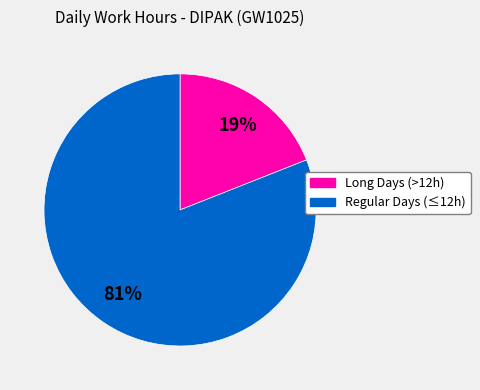

Does any single category account for the majority?

Yes